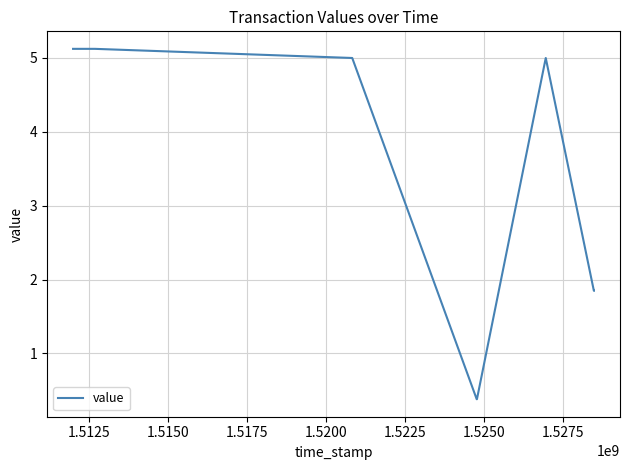

True or false: the data has more than 0 interior local peaks.

True